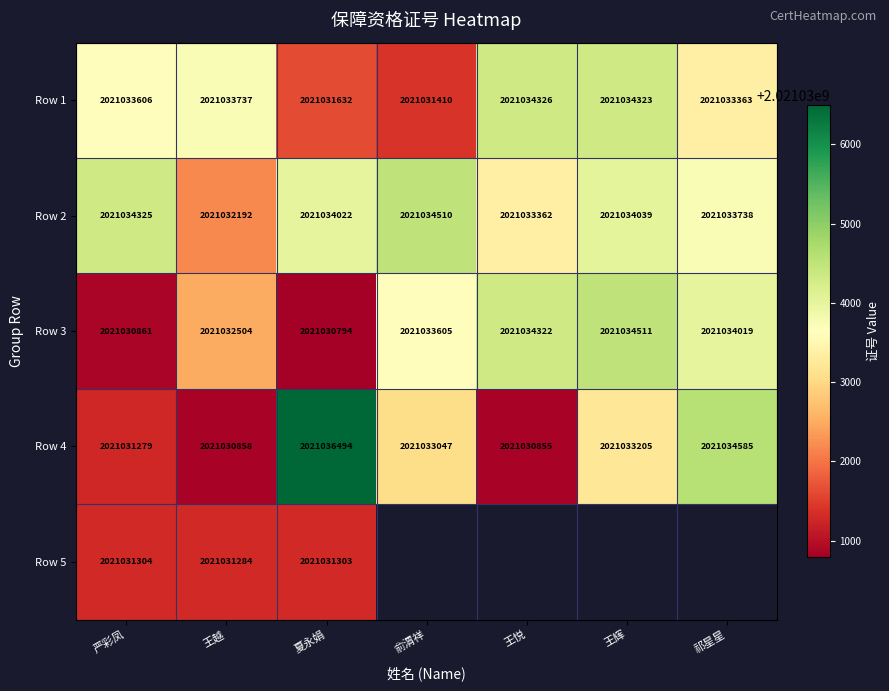

What is the difference between the highest and lowest values at 王辉?

1306.0